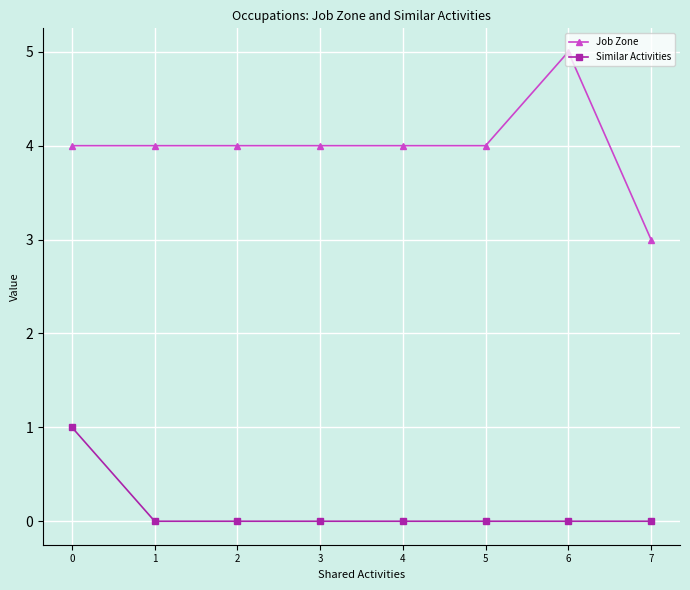

Is the value of Similar Activities at 2 greater than the value of Job Zone at 3?

No